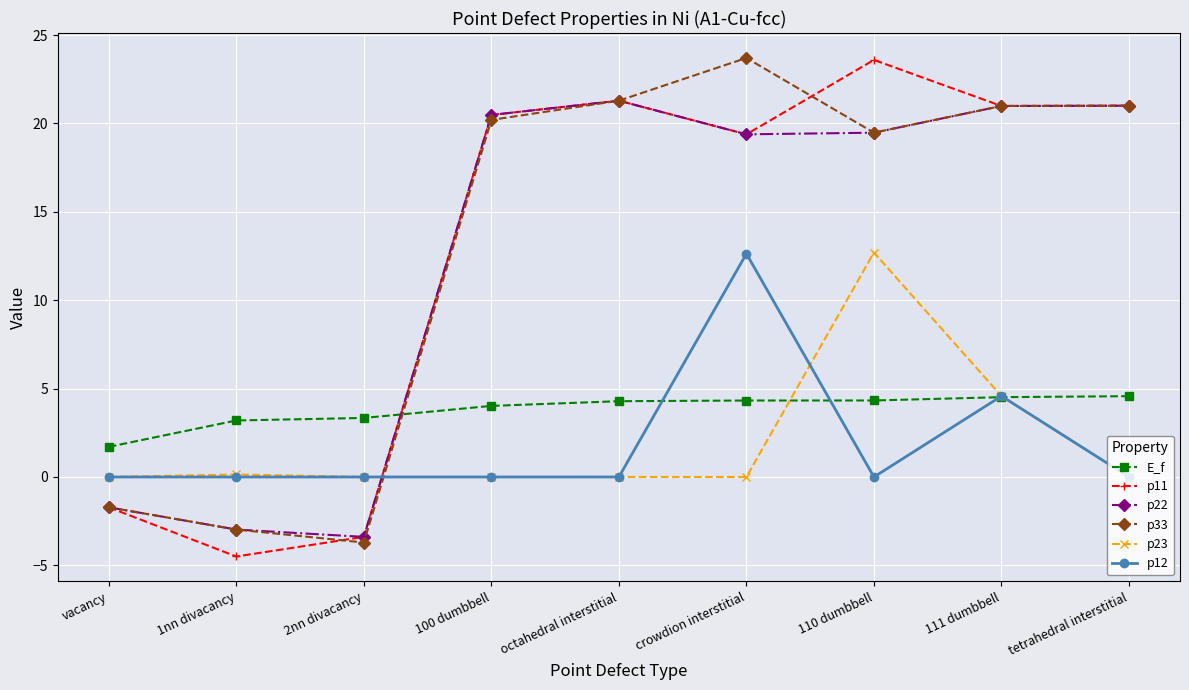

Between crowdion interstitial and 111 dumbbell, which series saw the biggest shift?

p12